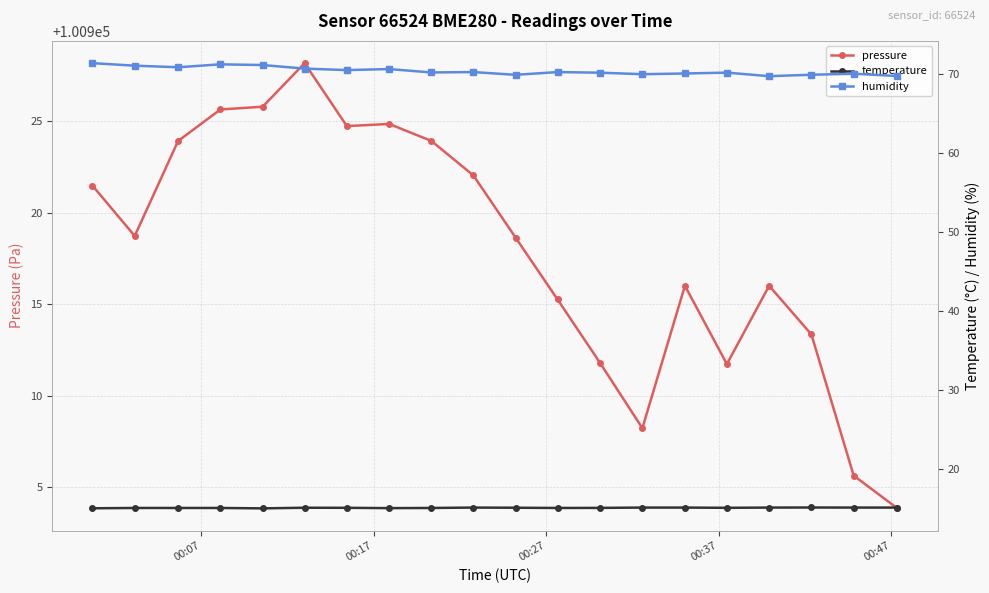

True or false: pressure has more than 2 interior local peaks.

True